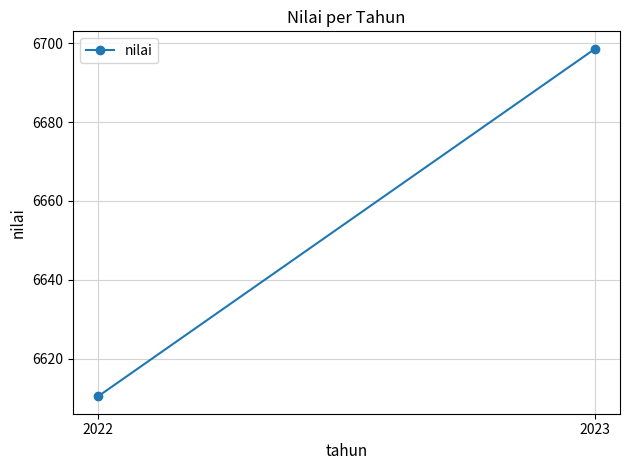

Reading left to right, list all the values displayed in this chart.

2022=6610.4	2023=6698.6